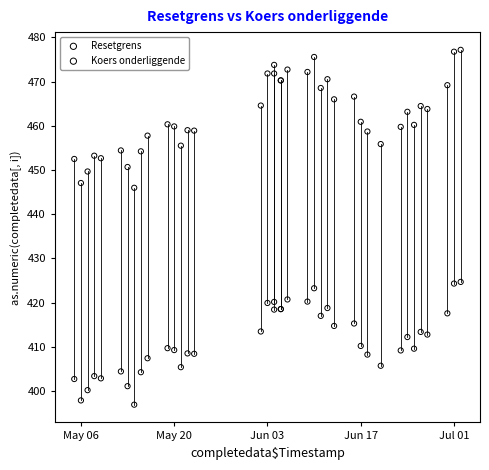

What are all the series names shown in the legend?

Resetgrens, Koers onderliggende